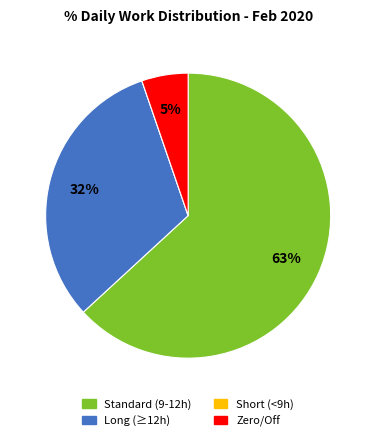

What is the largest slice in the pie chart?

Standard (9-12h)